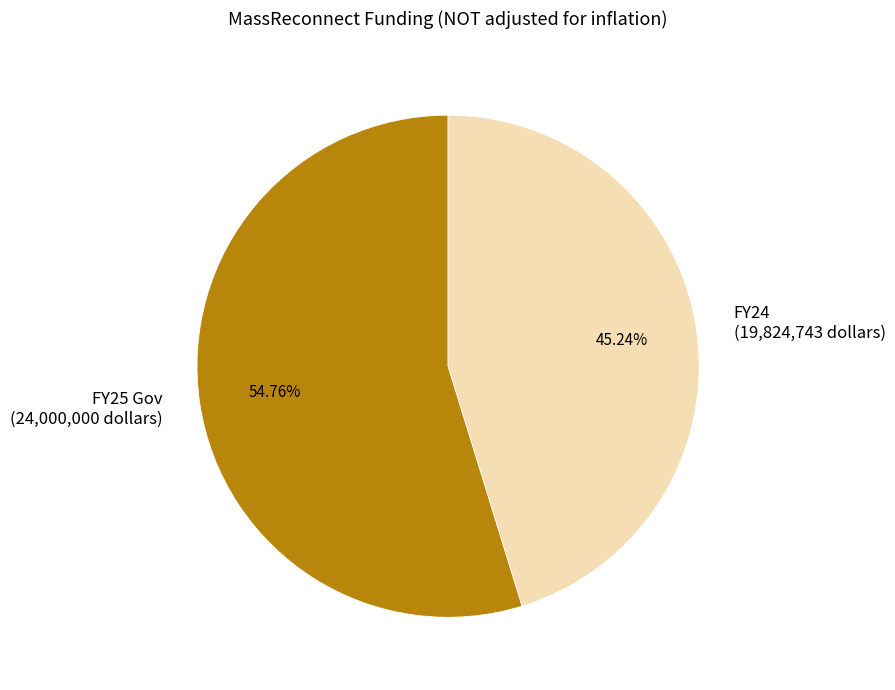

Which slice represents more than half of the pie?

FY25 Gov